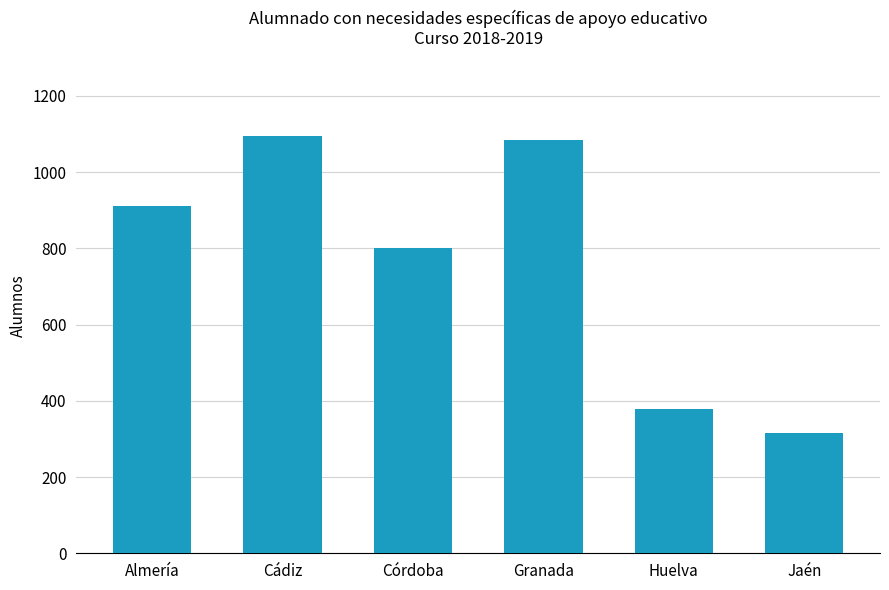

The value at Córdoba is 339. True or false?

False